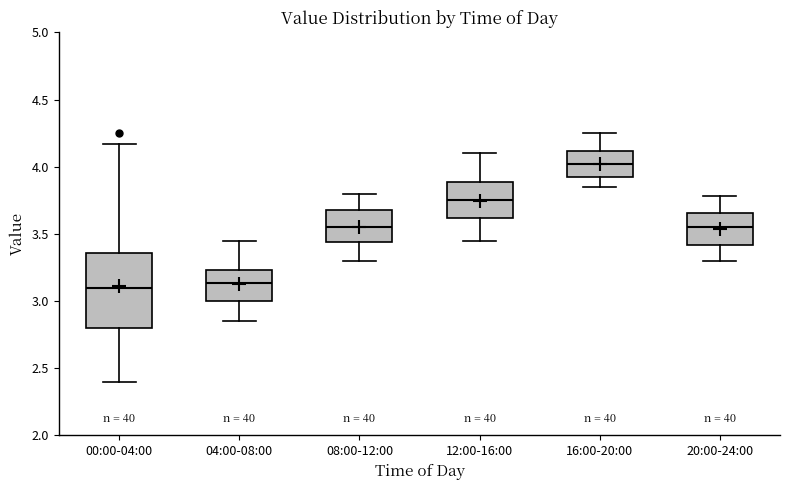

Where does the upper whisker of the box for 20:00-24:00 end on the y-axis? The values are not printed on the chart, so give them approximately, as read against the axis.

3.80